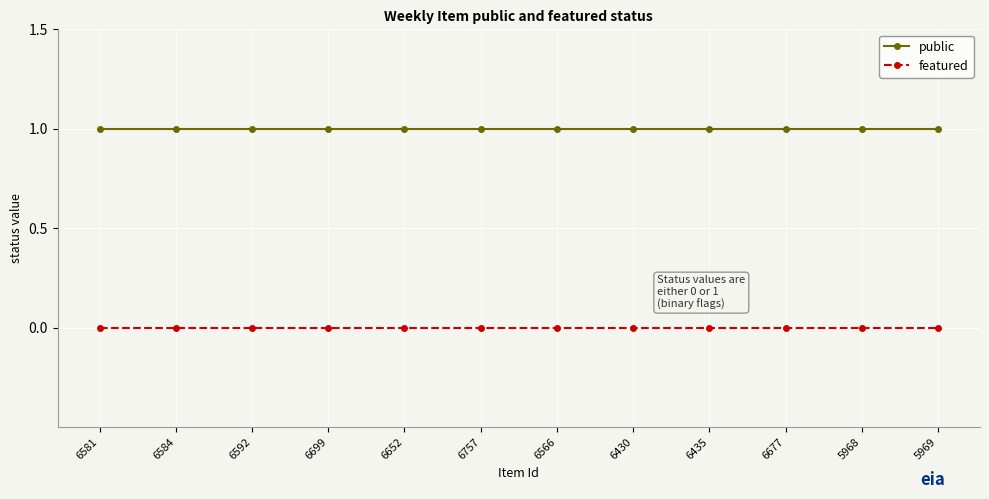

What is the label of the 12th point from the left?

5969